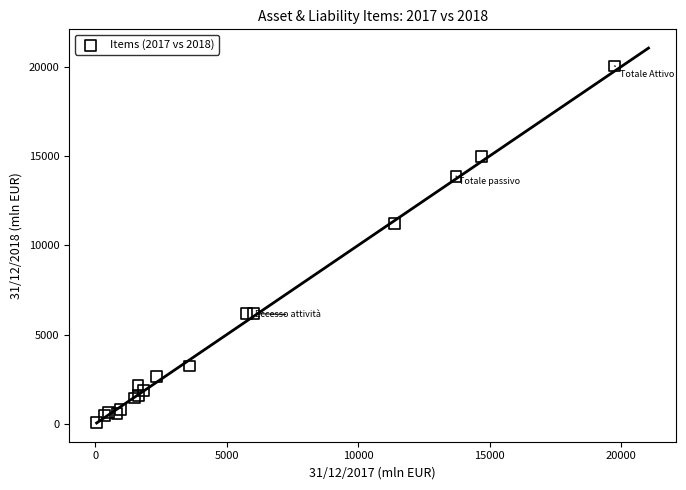

What Y value in the scatter plot is closest to 10045?

11214.2